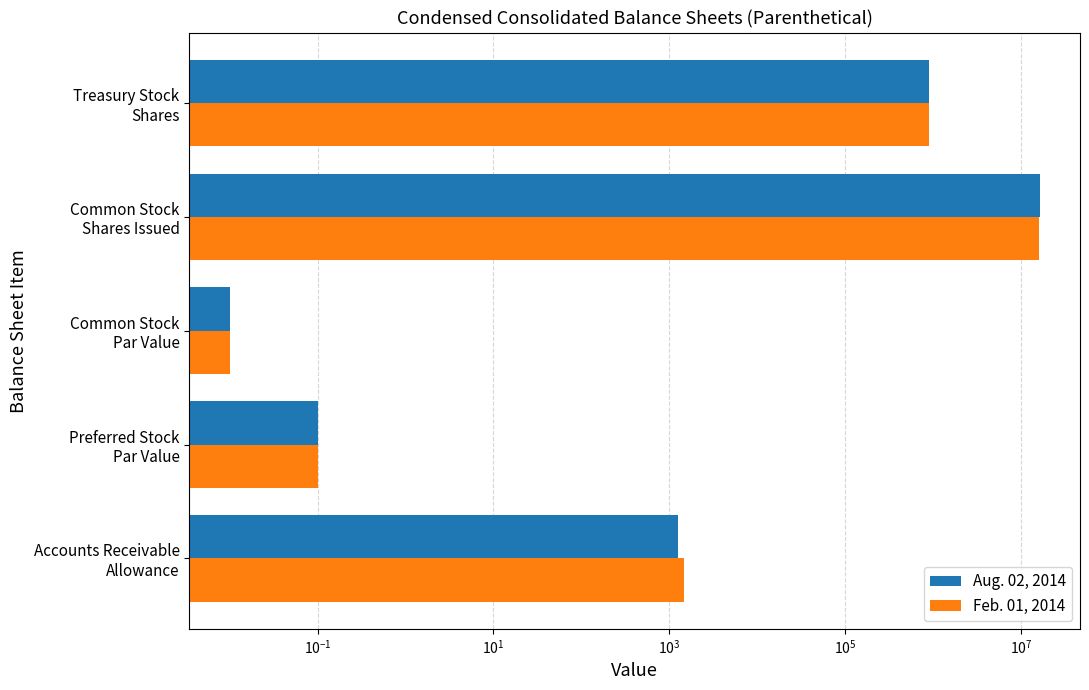

Is the value of Feb. 01, 2014 at Accounts Receivable Allowance greater than the value of Aug. 02, 2014 at Common Stock Shares Issued?

No